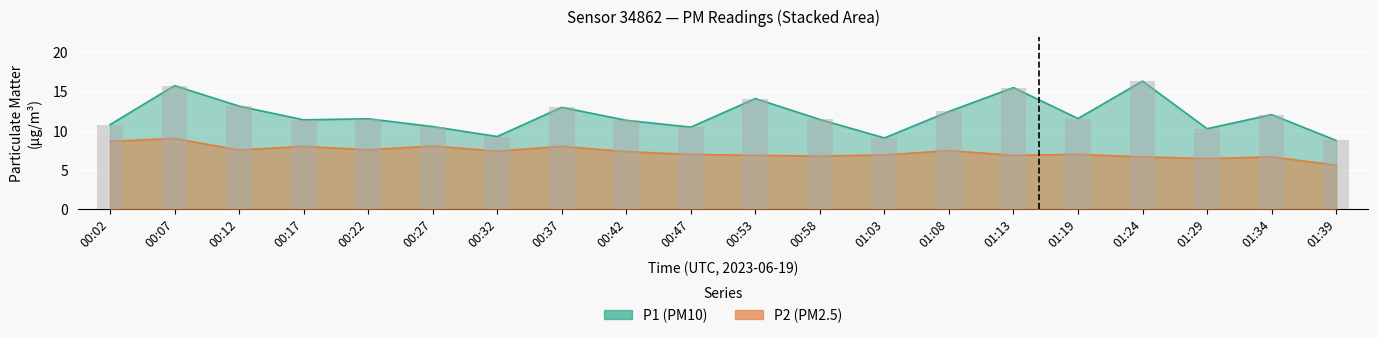

What is the label of the 20th bar from the right?

00:02